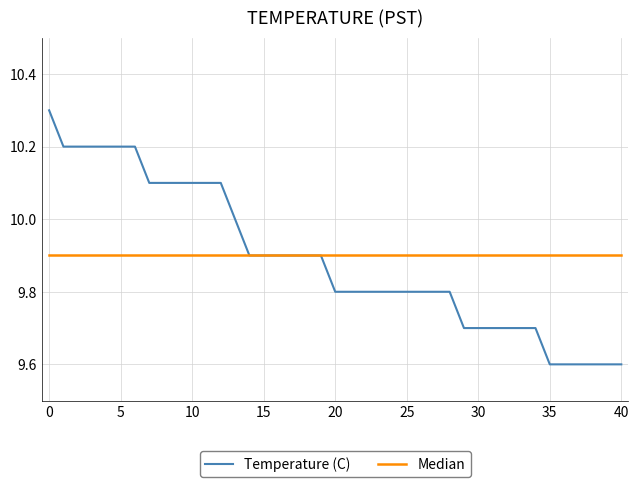

Count the number of data series in this chart.

2